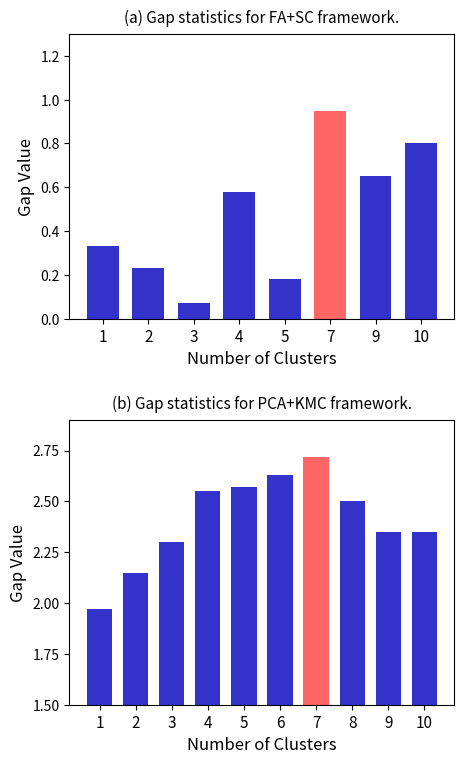

Read the value at 2.

2.1